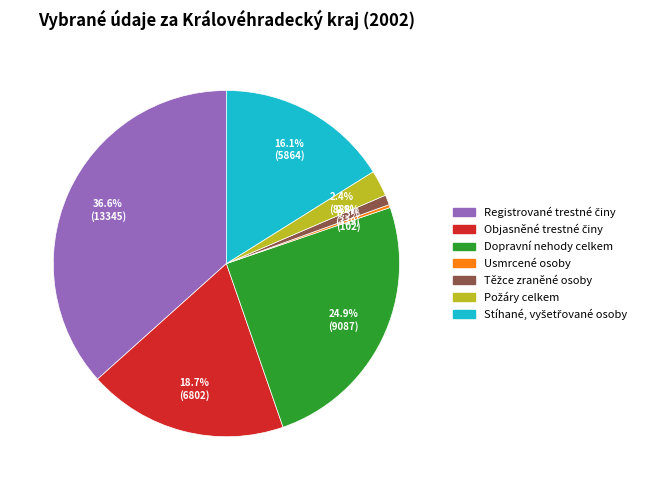

Does any single category account for the majority?

No